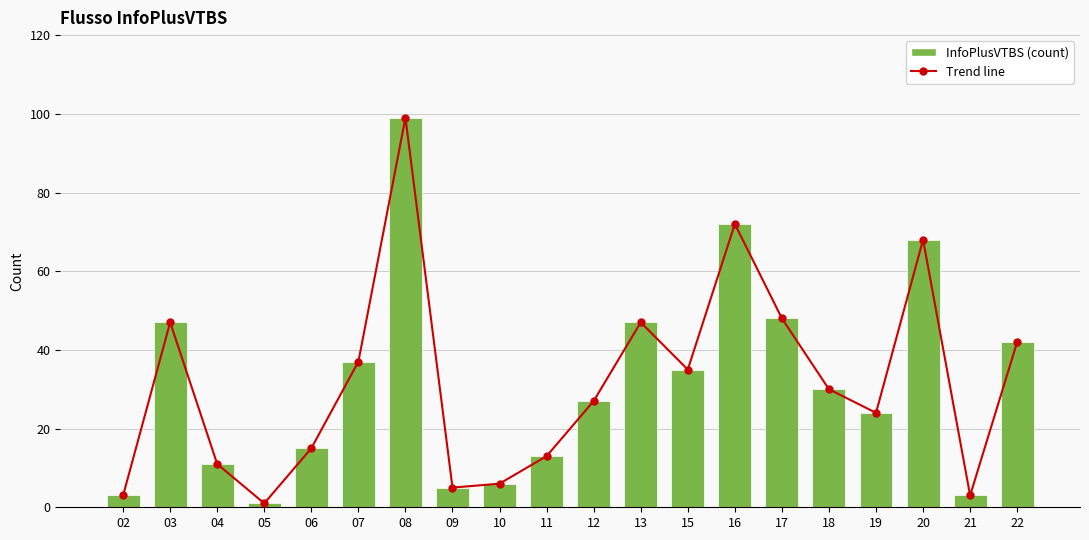

Rank the categories by value from highest to lowest.

08, 16, 20, 17, 03, 13, 22, 07, 15, 18, 12, 19, 06, 11, 04, 10, 09, 02, 21, 05